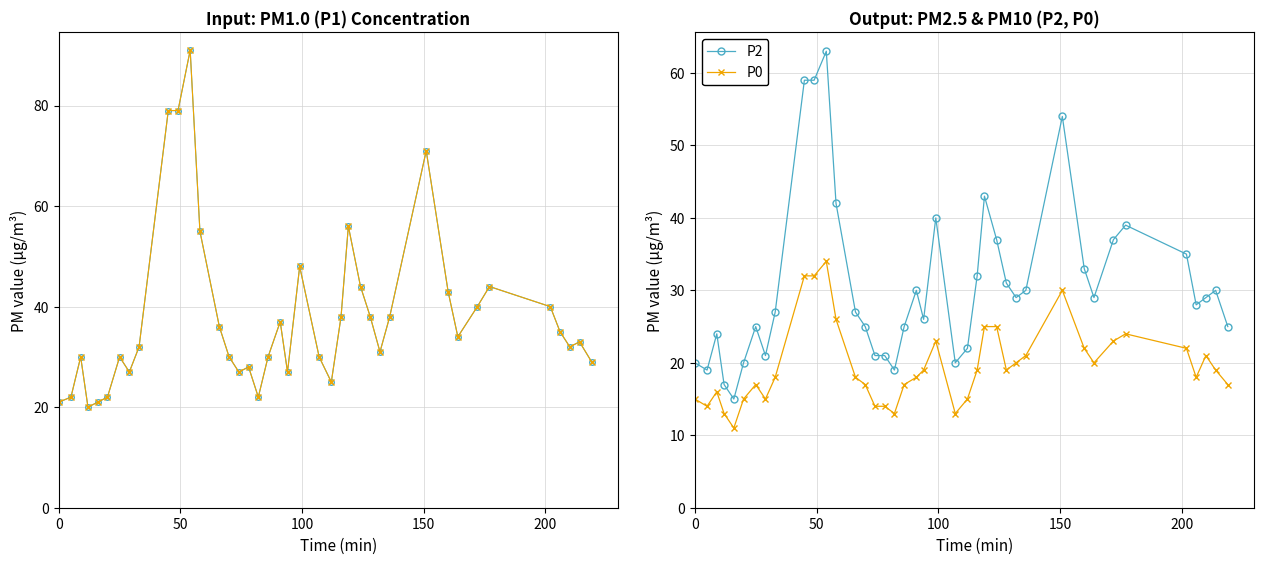

True or false: P2 and P0 cross at least once.

False